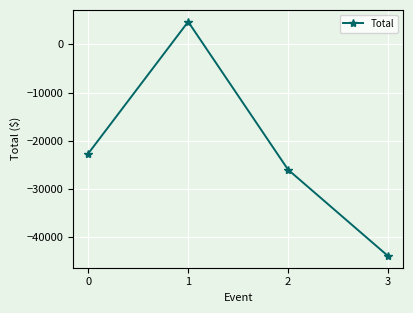

How many values are above zero?

1